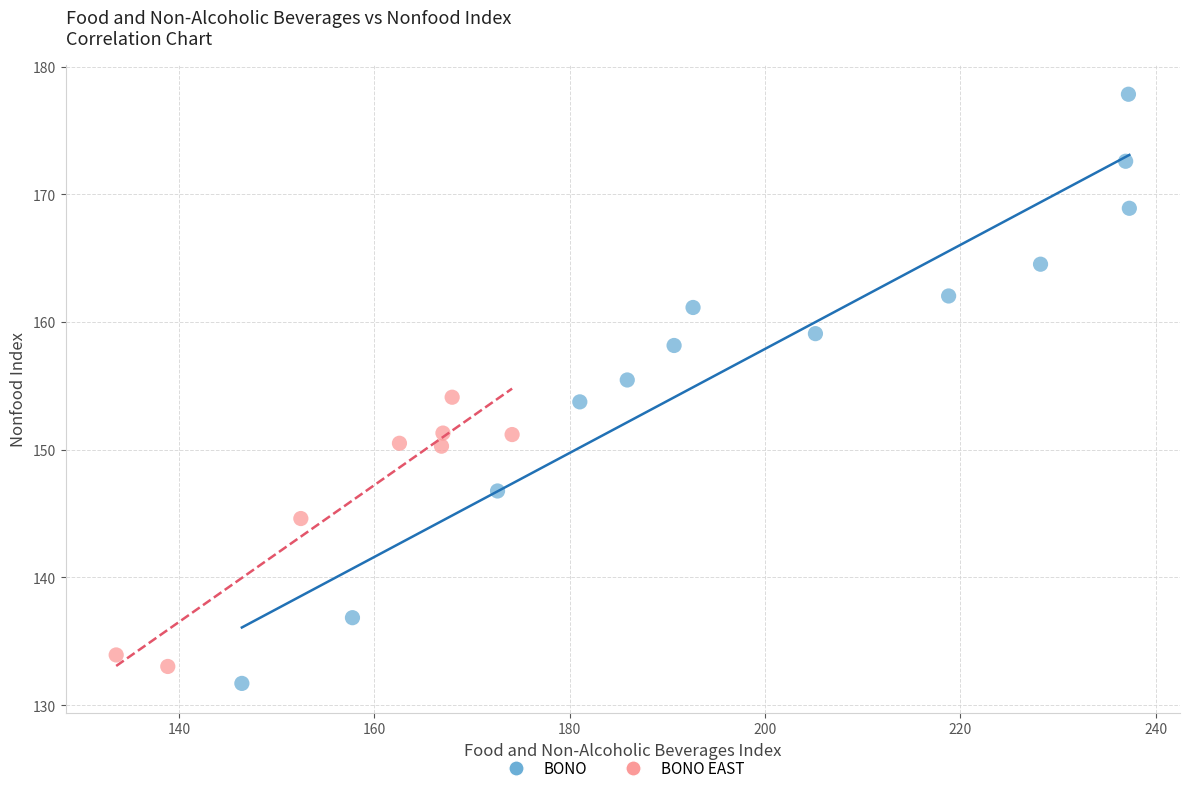

Which series has the widest spread of Y values?

BONO